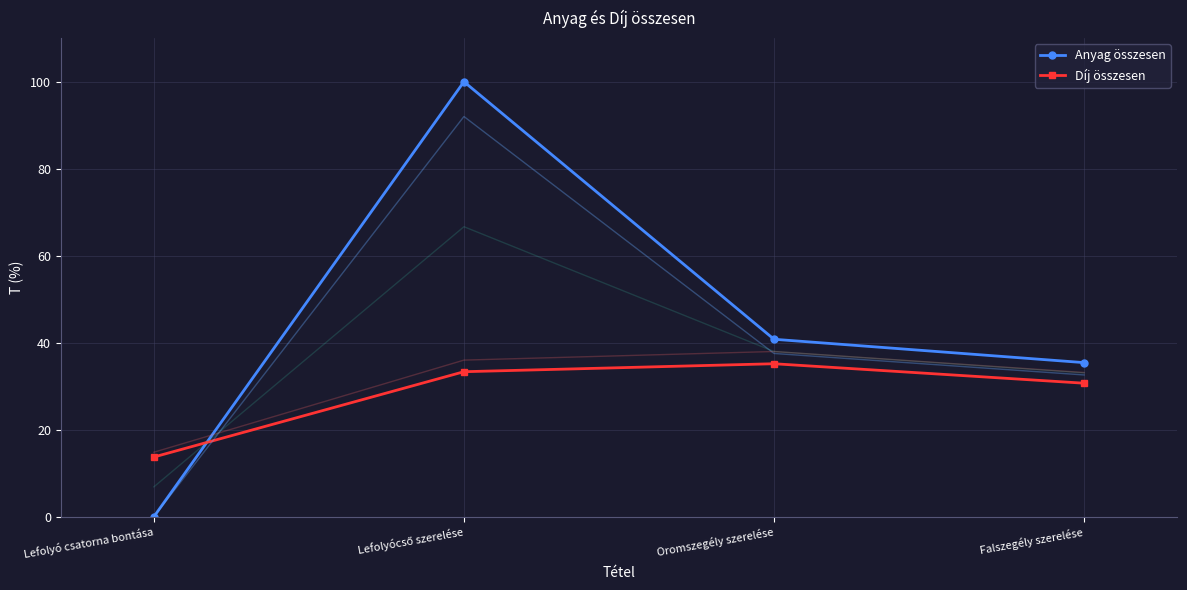

Is it true that Díj összesen equals 30.7 at Falszegély szerelése?

True